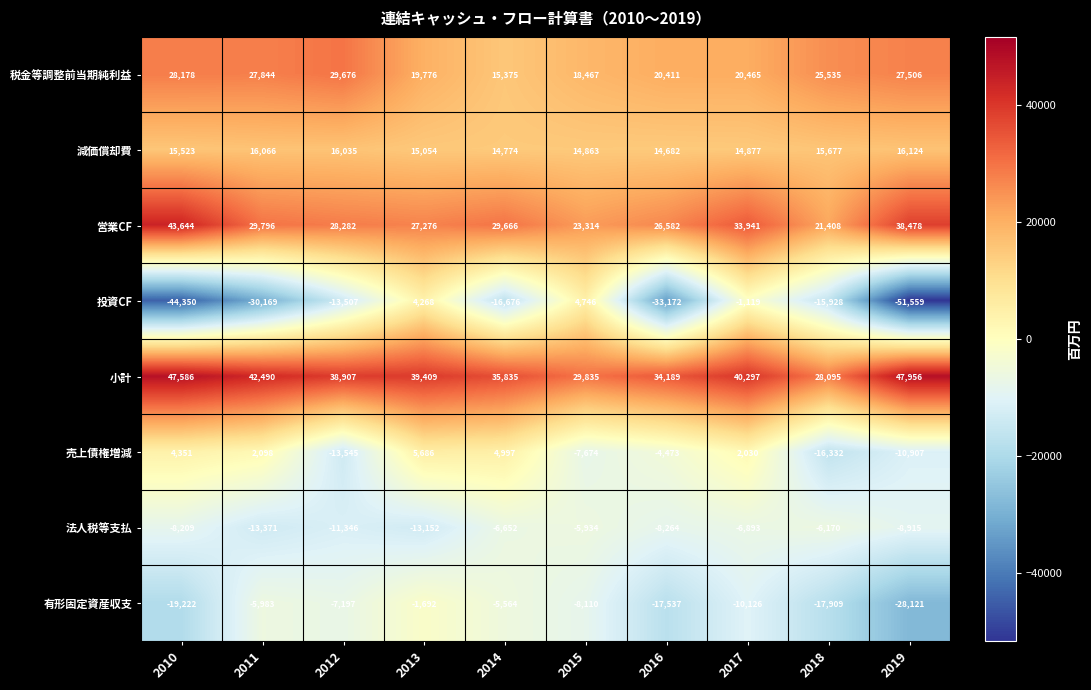

What is the spread (max minus min) of values at 2018?

46004